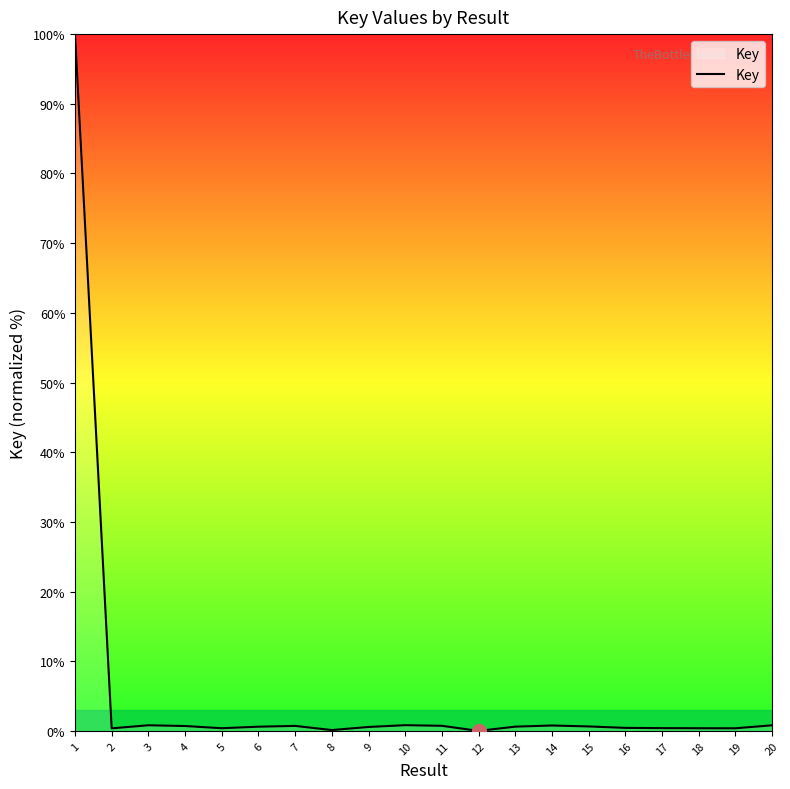

True or false: the data shows 0.7 at 4.

True